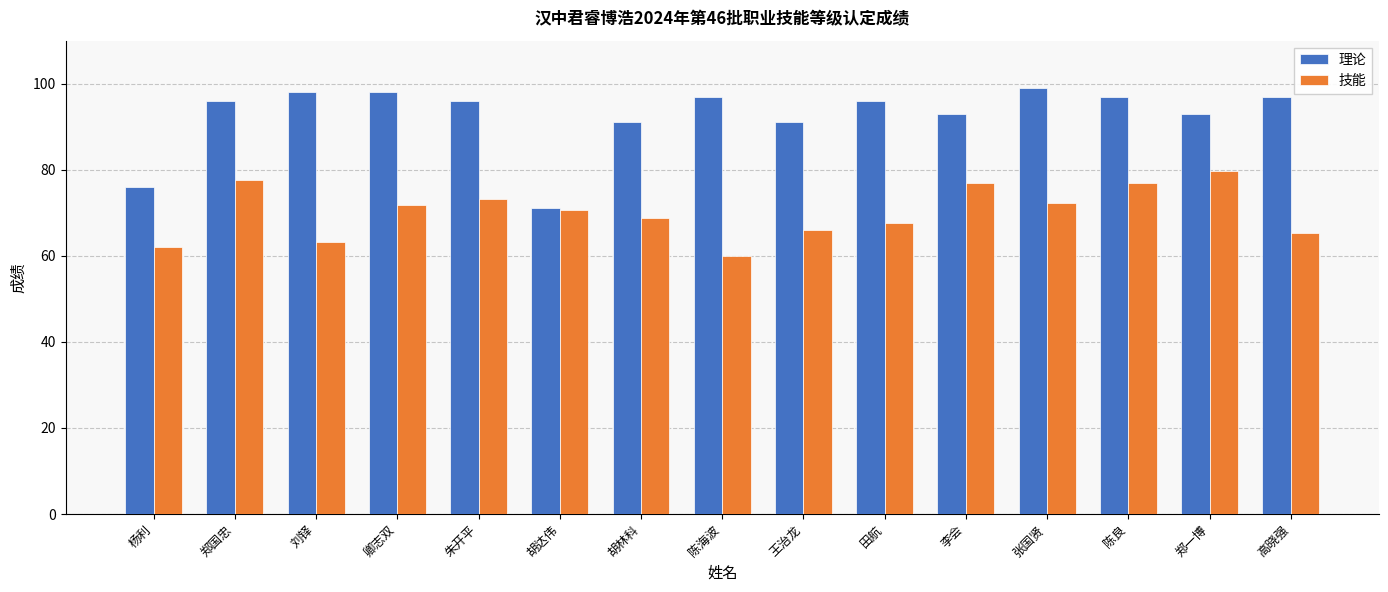

How many distinct data groups are displayed?

2